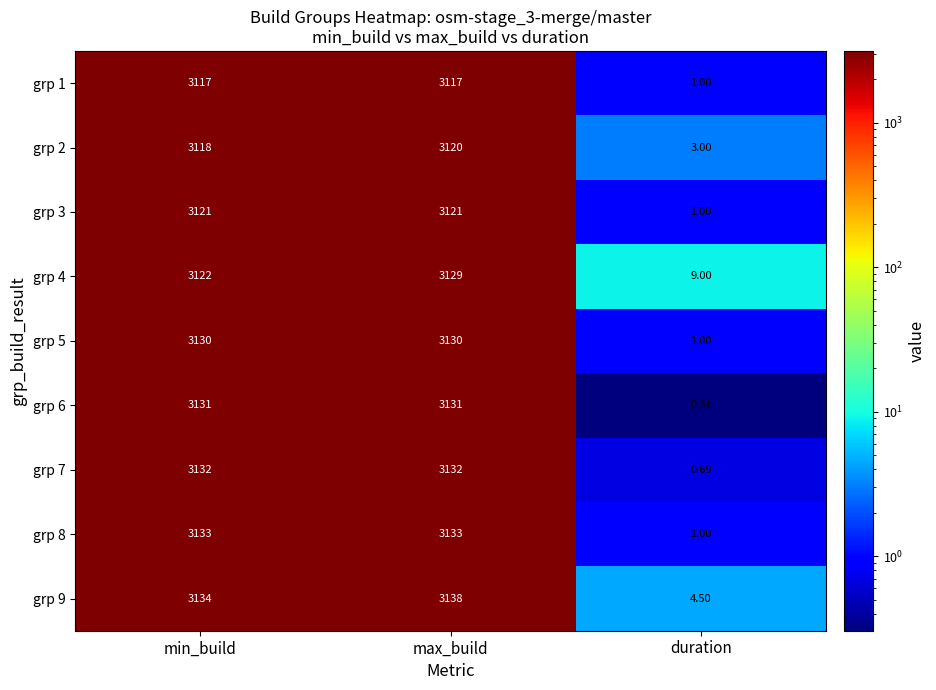

Which series has the widest spread of values?

grp 9